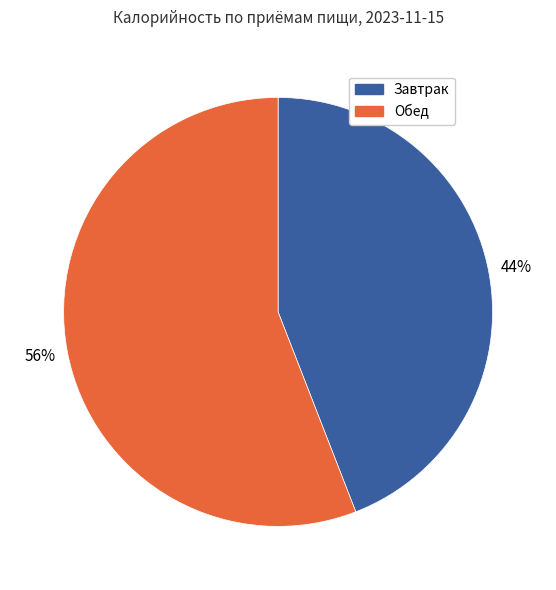

How many segments does this pie chart have?

2